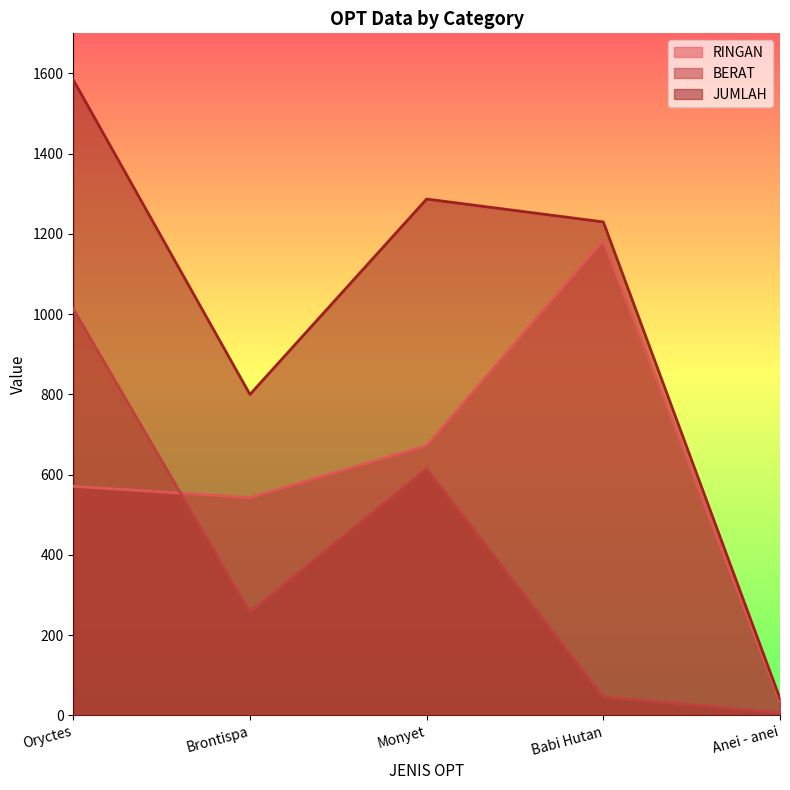

At which category is the sum across all series the highest?

Oryctes